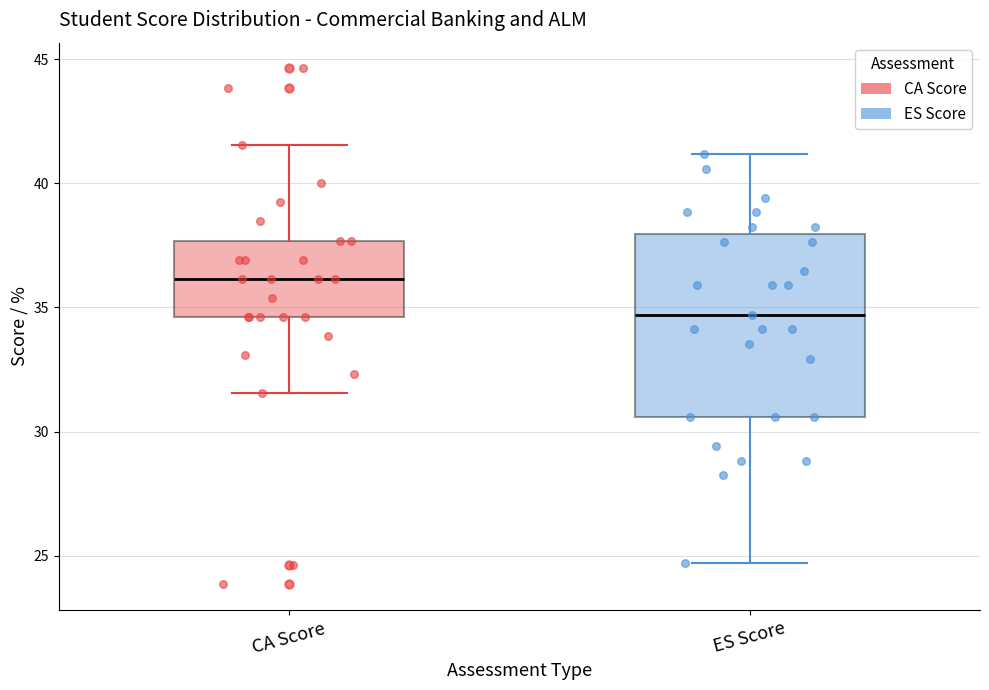

Reading left to right, read every box against the y-axis: the position of its median line, the range the box covers, and the ends of its whiskers. The values are not printed on the chart, so give them approximately, as read against the axis.

CA Score: median 36.0, box 34.5 to 37.5, whiskers 31.5 to 41.5
ES Score: median 34.5, box 30.5 to 38.0, whiskers 24.5 to 41.0